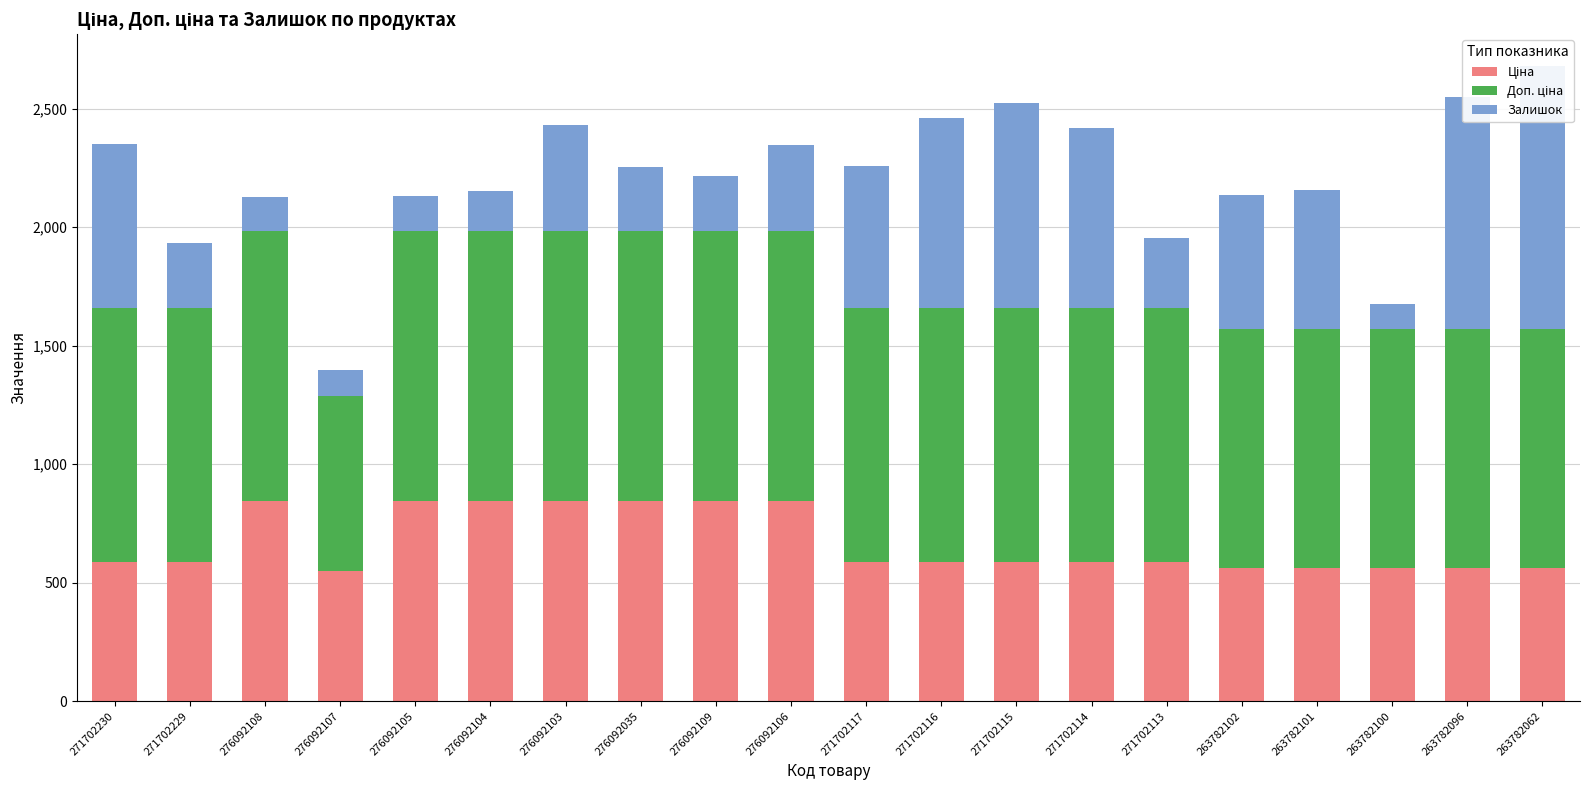

True or false: Доп. ціна has a value of 1074.5 at 271702230.

True